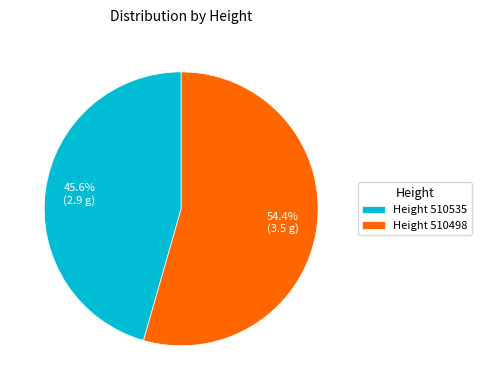

Which category has the smallest portion of the pie?

Height 510535